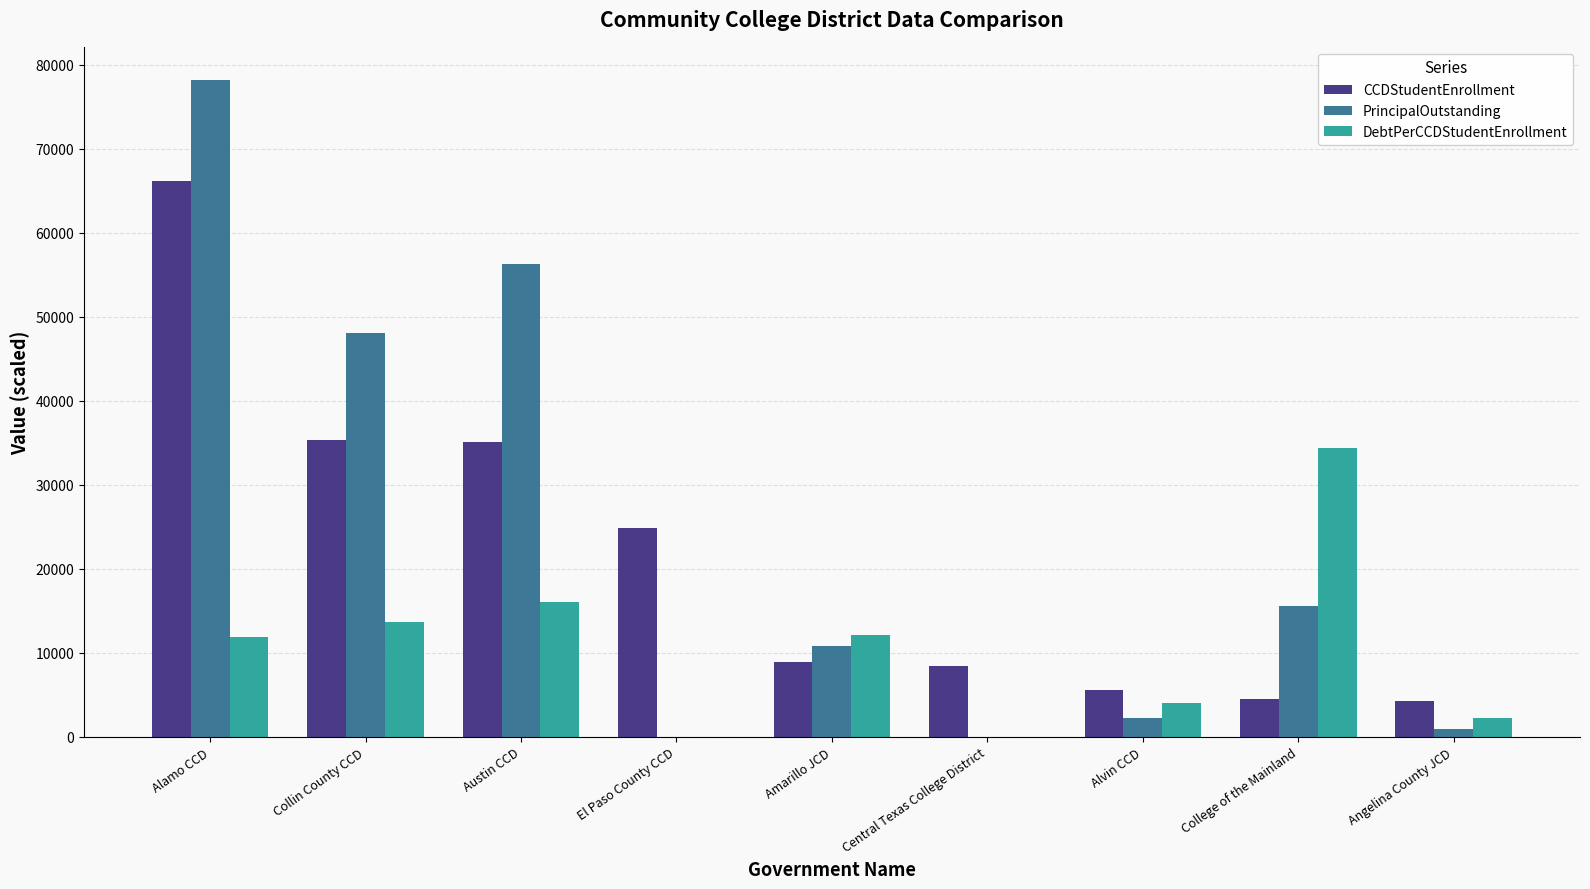

At which label does DebtPerCCDStudentEnrollment first exceed 11822?

Alamo CCD